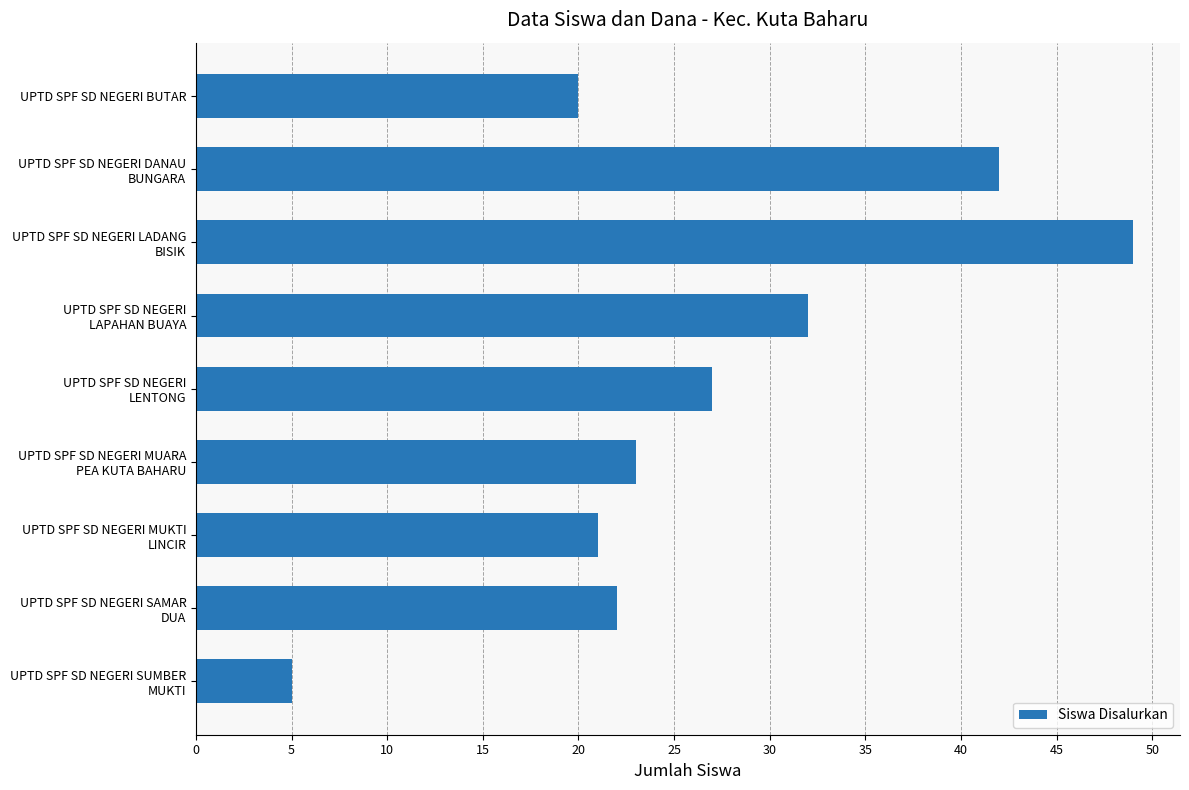

List the labels in order of value, largest first.

UPTD SPF SD NEGERI LADANG
BISIK, UPTD SPF SD NEGERI DANAU
BUNGARA, UPTD SPF SD NEGERI
LAPAHAN BUAYA, UPTD SPF SD NEGERI
LENTONG, UPTD SPF SD NEGERI MUARA
PEA KUTA BAHARU, UPTD SPF SD NEGERI SAMAR
DUA, UPTD SPF SD NEGERI MUKTI
LINCIR, UPTD SPF SD NEGERI BUTAR, UPTD SPF SD NEGERI SUMBER
MUKTI